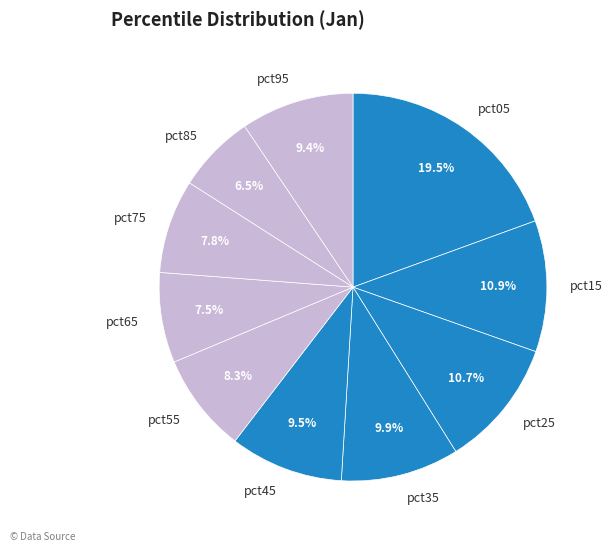

True or false: pct55 accounts for 8% of the total.

True